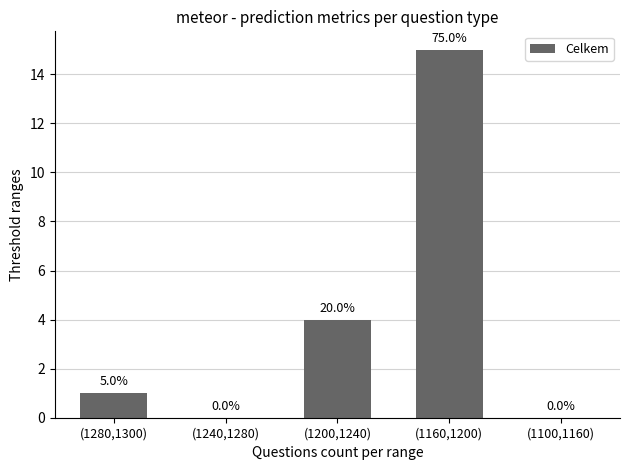

List the labels in order of value, smallest first.

(1240,1280), (1100,1160), (1280,1300), (1200,1240), (1160,1200)